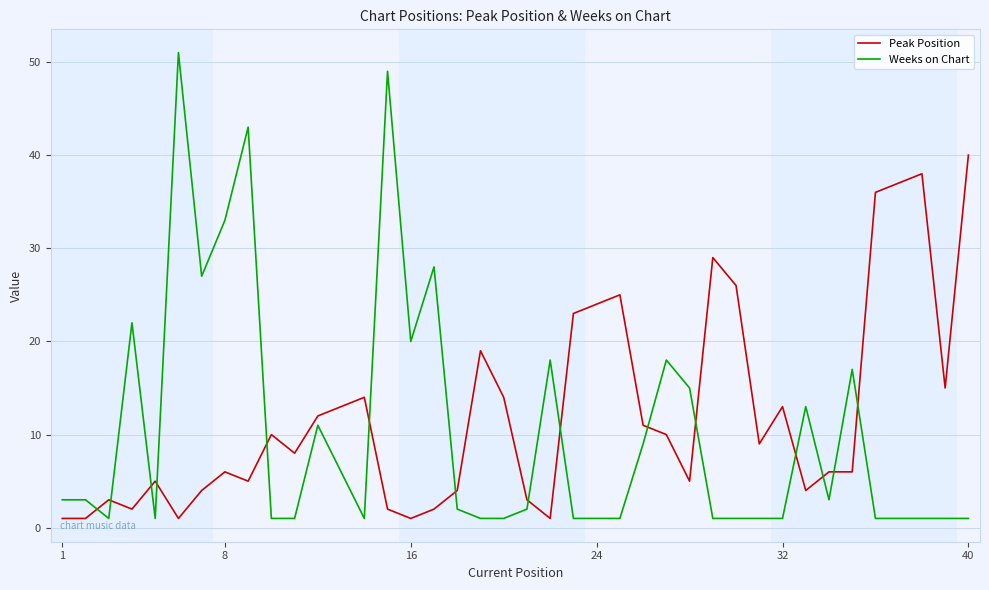

Rank the series by their maximum value, from highest to lowest.

Weeks on Chart, Peak Position